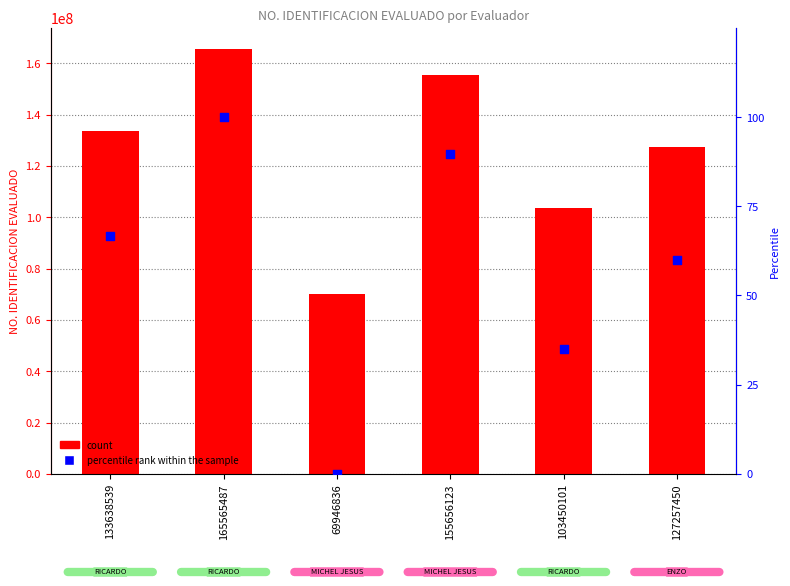

What is the total value across all series at 103450101?

103450136.0